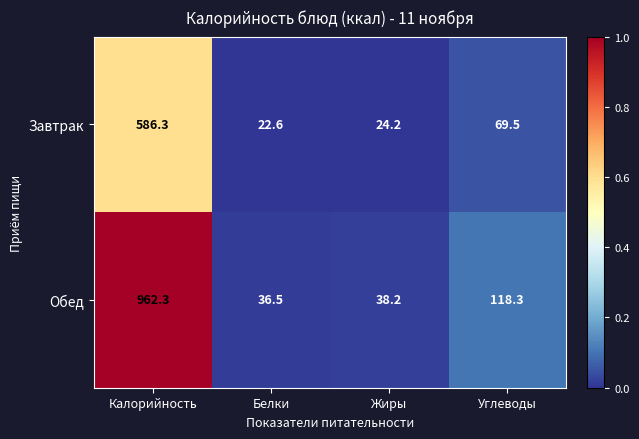

What is the lowest value of the Обед series?

36.5